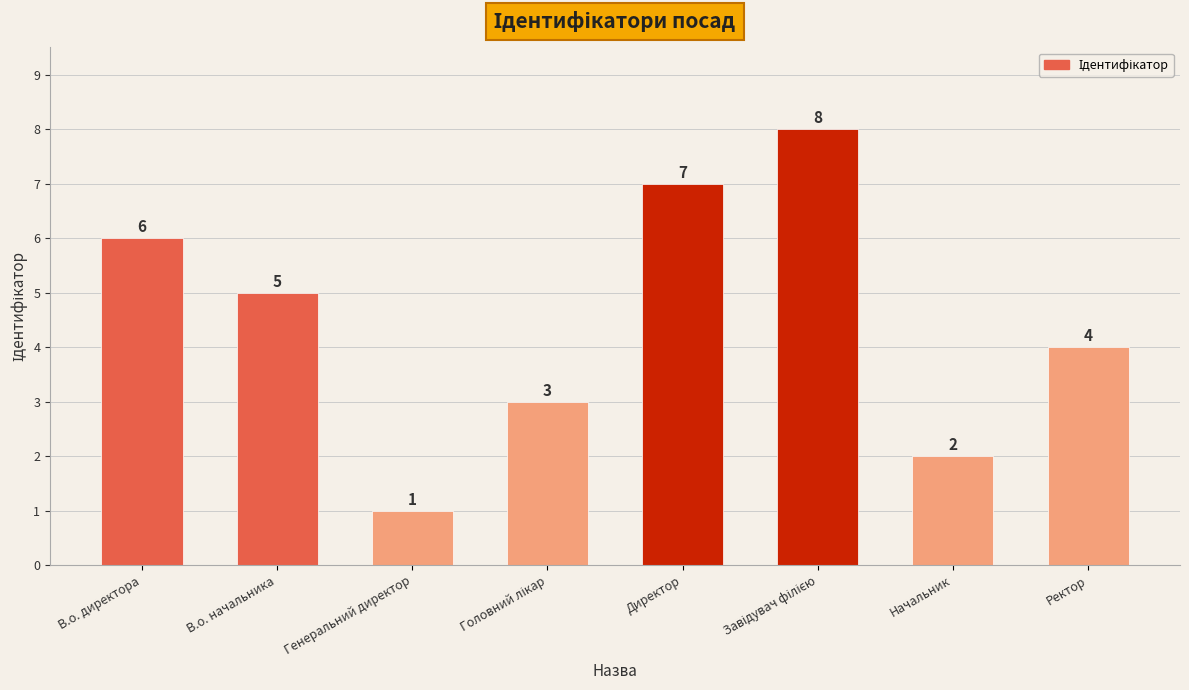

Between Начальник and Ректор, which is larger?

Ректор